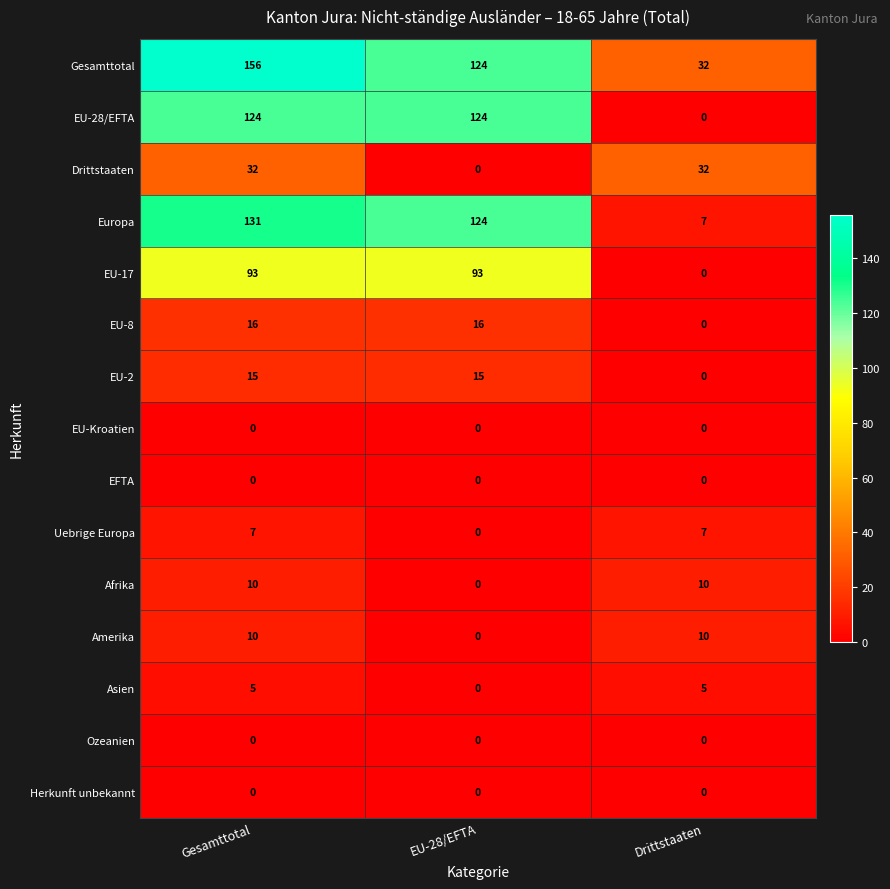

What is the difference between the EU-8 values at Gesamttotal and Drittstaaten?

16